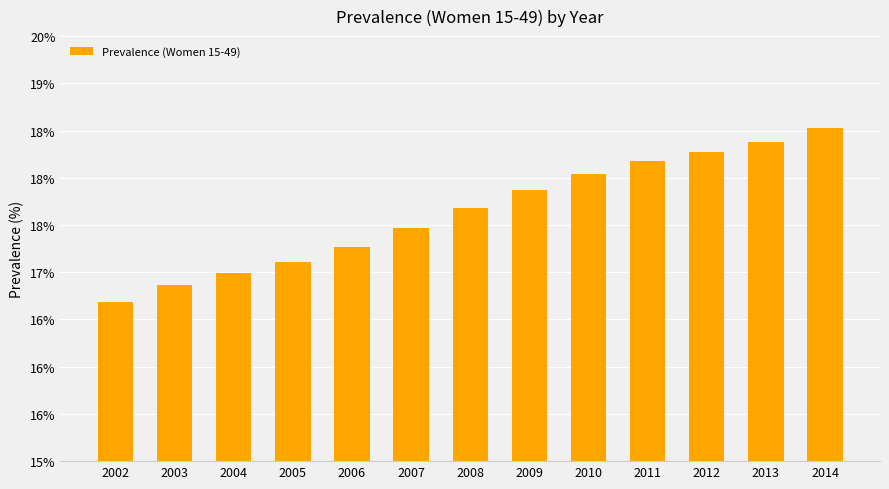

Does the chart contain any negative values?

No